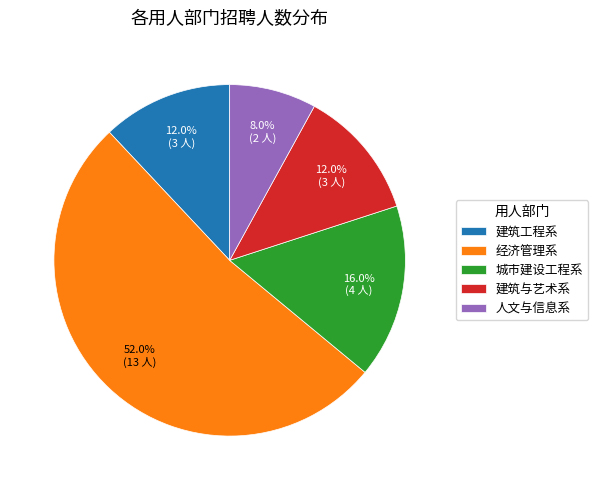

To the nearest percent, what portion does 建筑工程系 represent?

12%